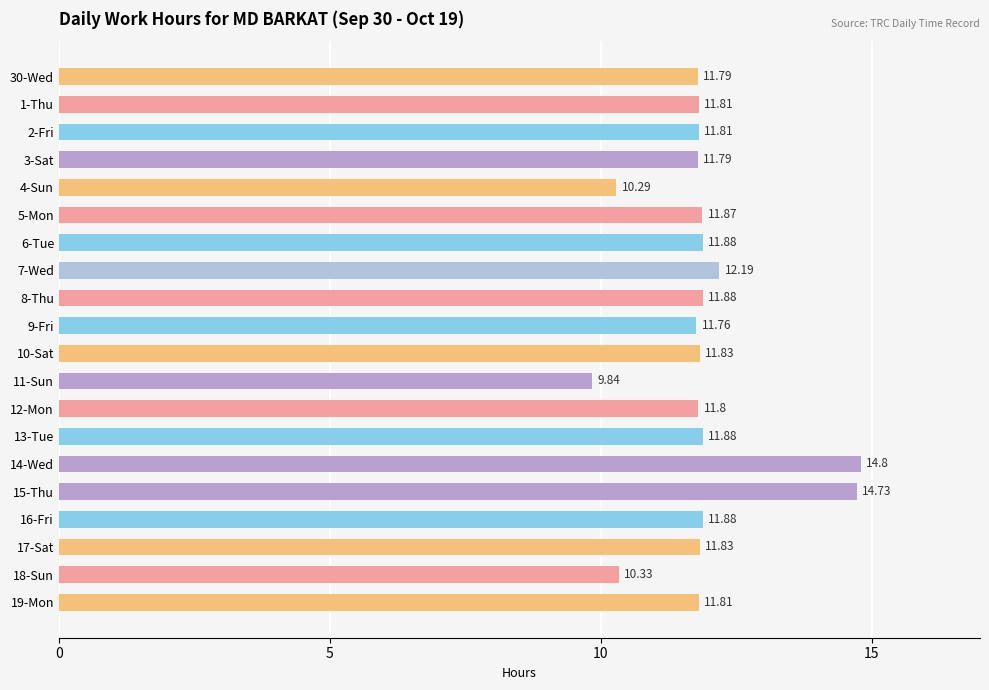

Approximately how many times larger is the value at 15-Thu compared to 12-Mon?

1.2